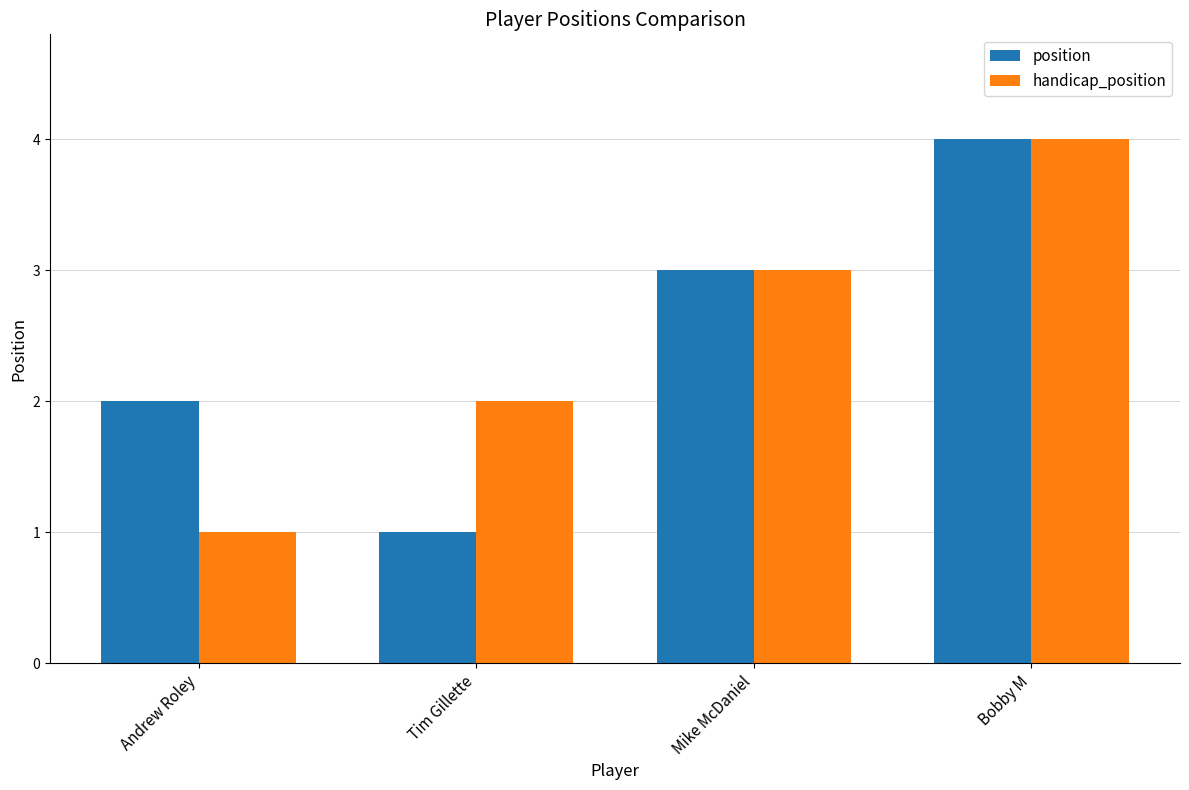

At which category is the sum across all series the highest?

Bobby M